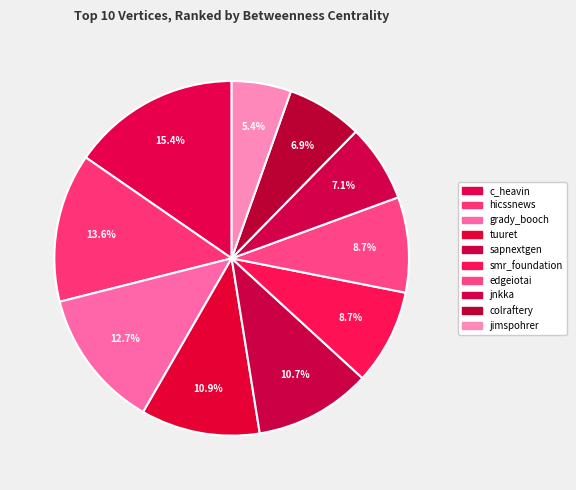

Count the number of slices in the pie.

10